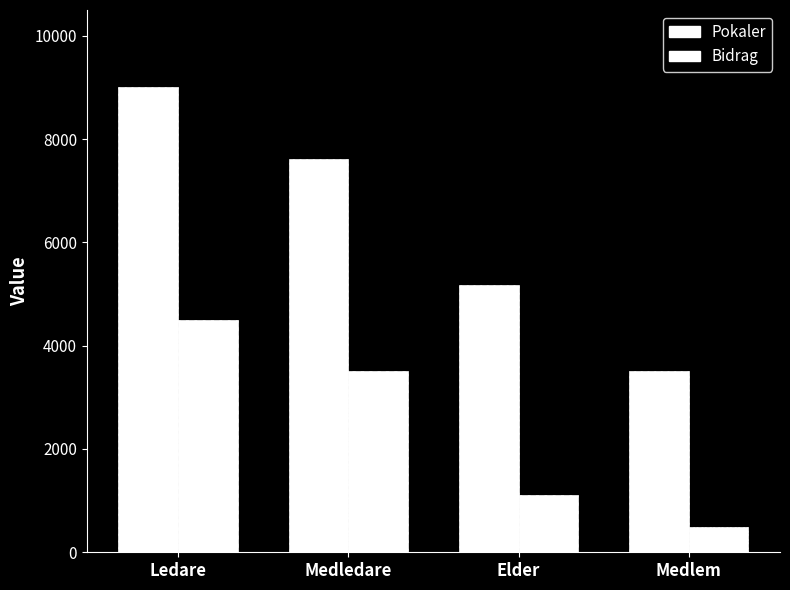

How many bars are there in each group?

2